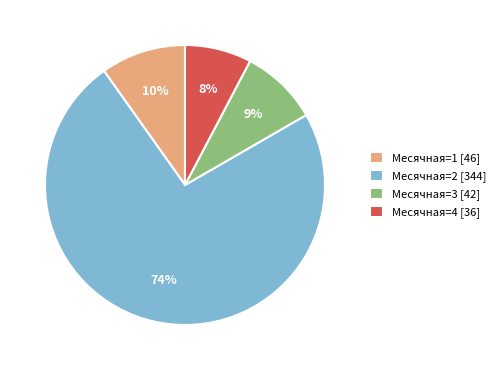

Do Месячная=1 [46] and Месячная=4 [36] together represent more than half of the pie?

No